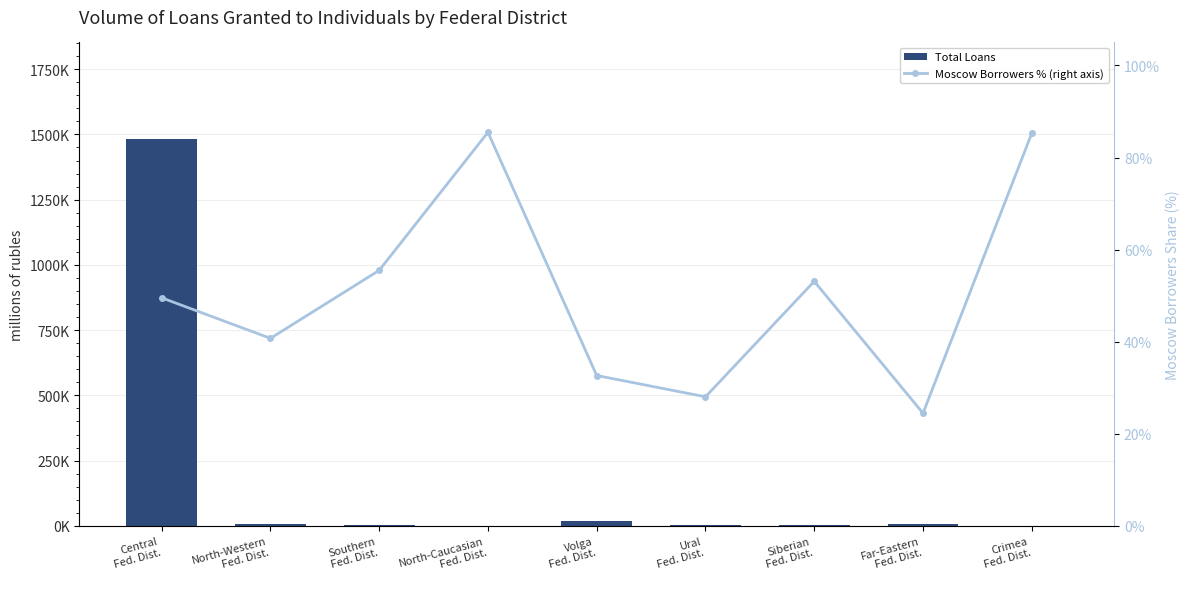

The Moscow Borrowers % (right axis) series shows 24.5 at Far-Eastern
Fed. Dist.. True or false?

True